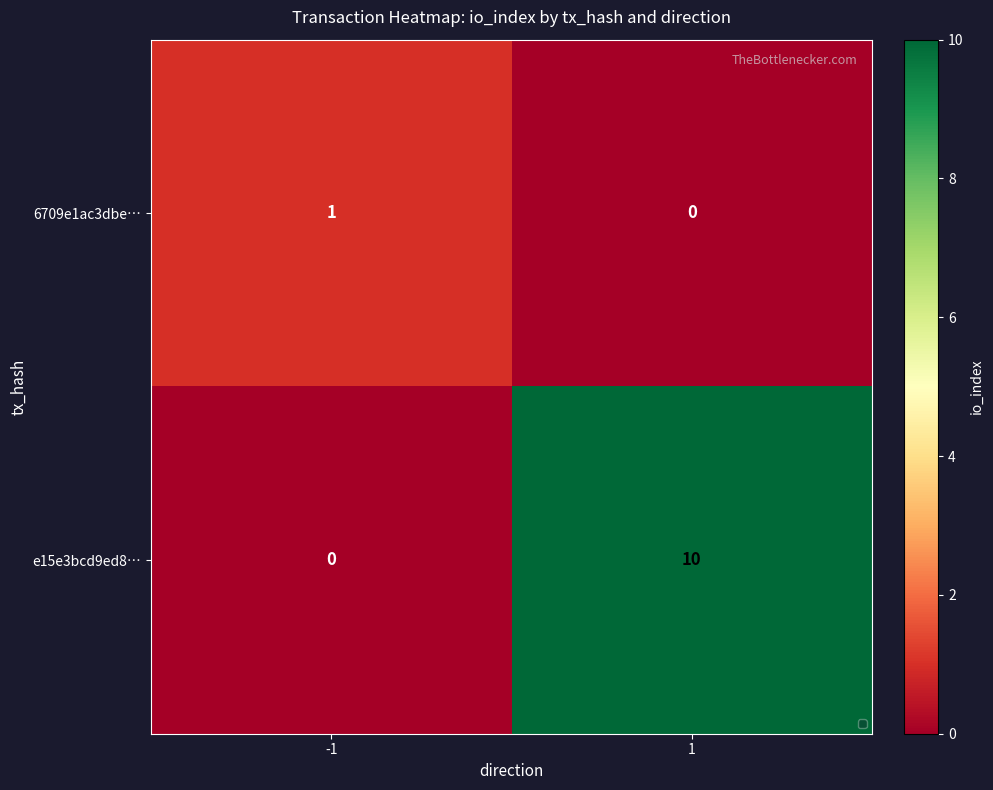

Rank the series at 1 from highest to lowest value.

e15e3bcd9ed8…, 6709e1ac3dbe…